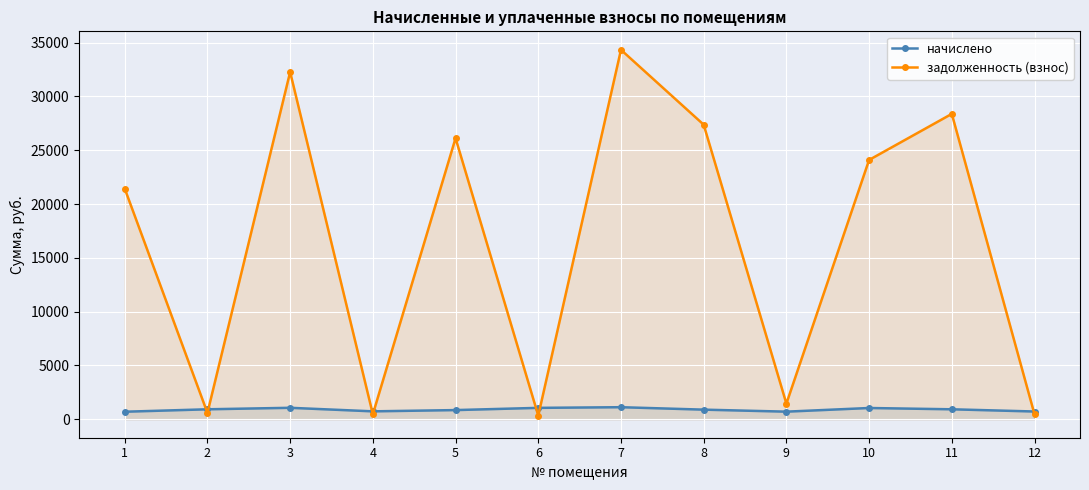

What value does the задолженность (взнос) series have at 3?

32274.6